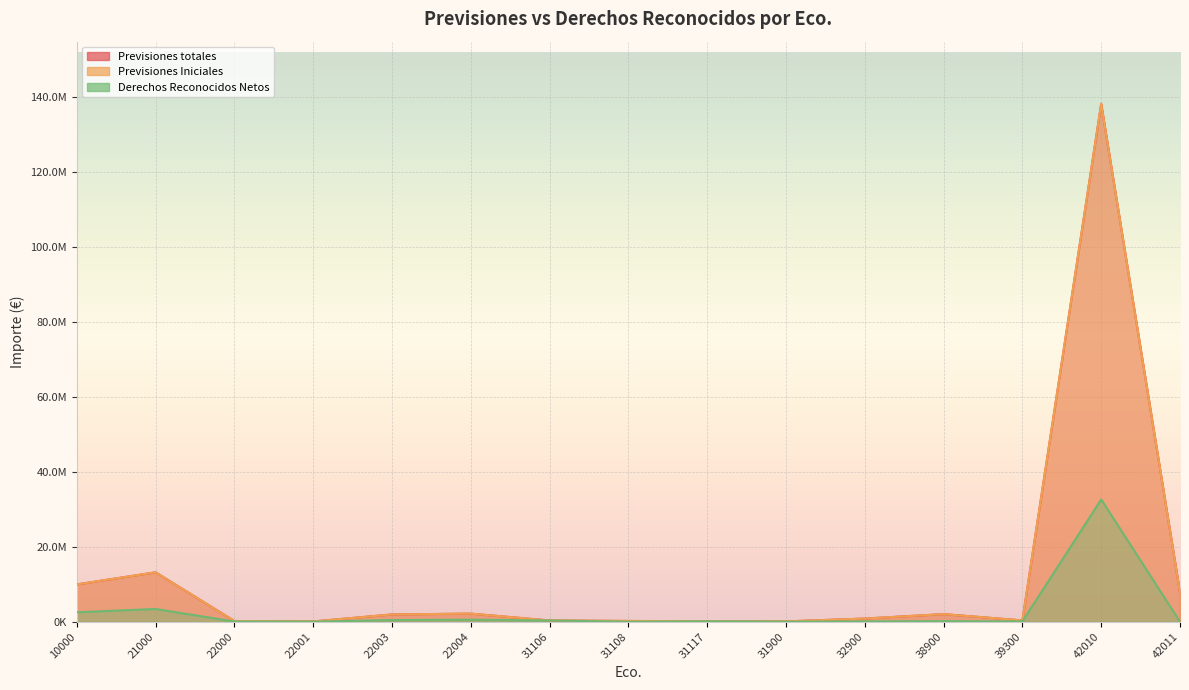

List the labels in order of Previsiones totales value, largest first.

42010, 21000, 10000, 42011, 22004, 38900, 22003, 32900, 39300, 31106, 31108, 22000, 31117, 31900, 22001